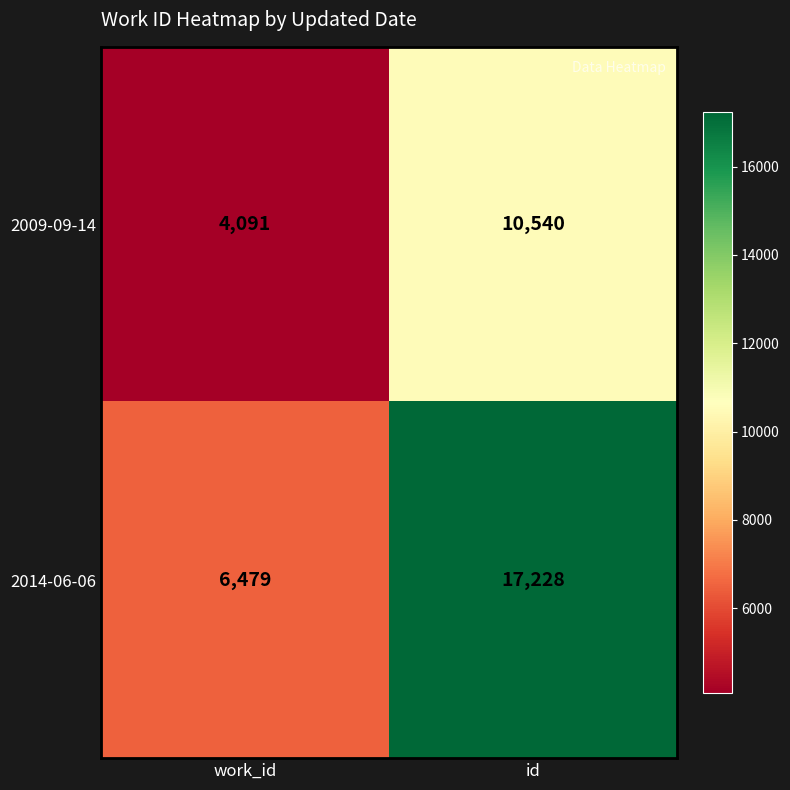

Reading left to right, transcribe all the data shown in this chart.

2009-09-14: 4091	10540
2014-06-06: 6479	17228